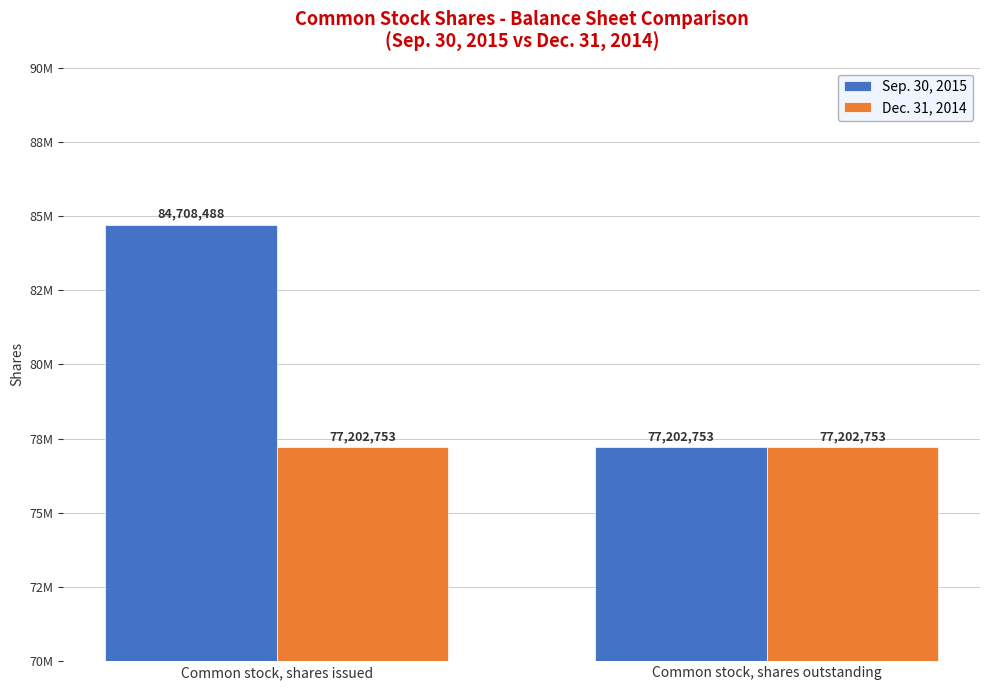

What is the average value of the Sep. 30, 2015 series?

80955620